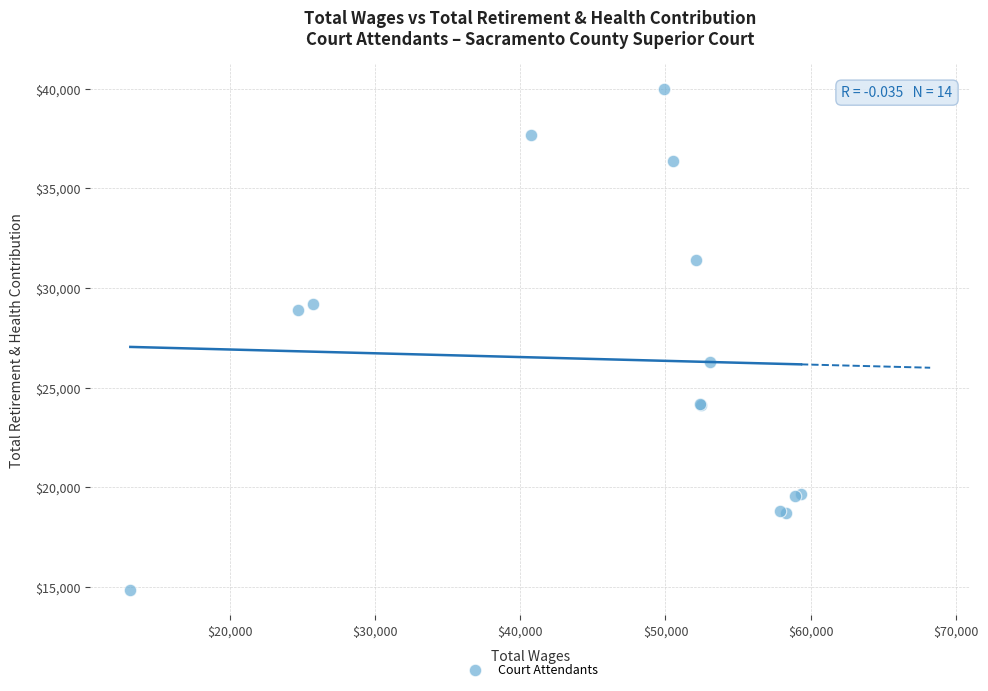

What Y value in the scatter plot is closest to 27409?

26307